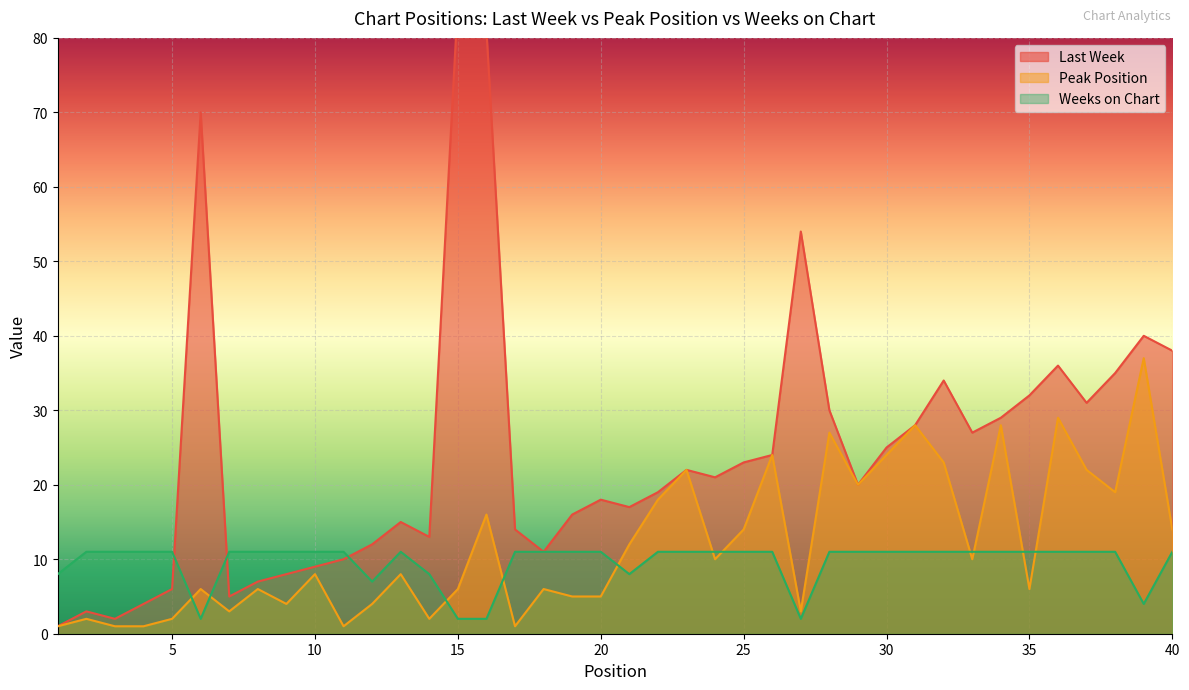

What is the lowest value of the Peak Position series?

1